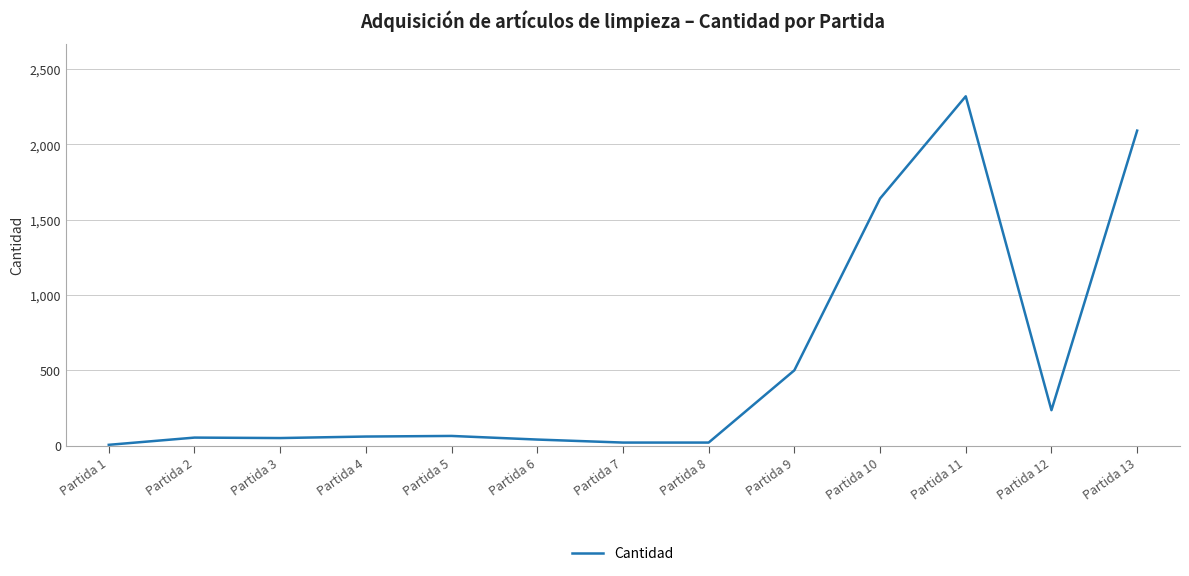

The value at Partida 4 is 60. True or false?

True